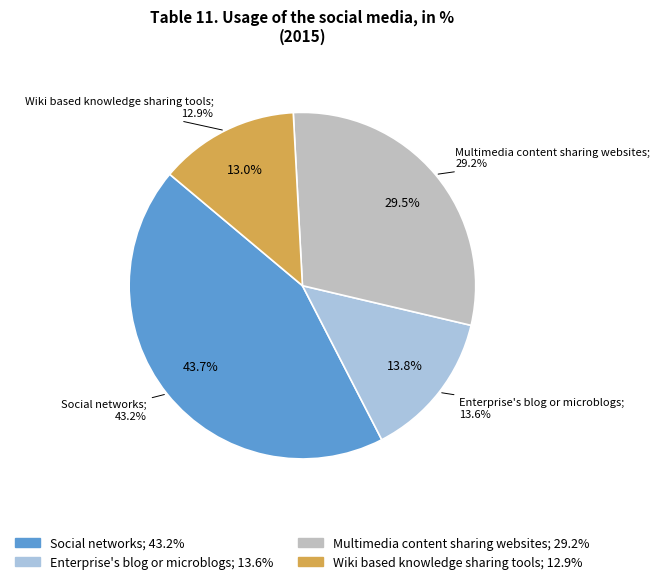

How many slices are in this pie chart?

4